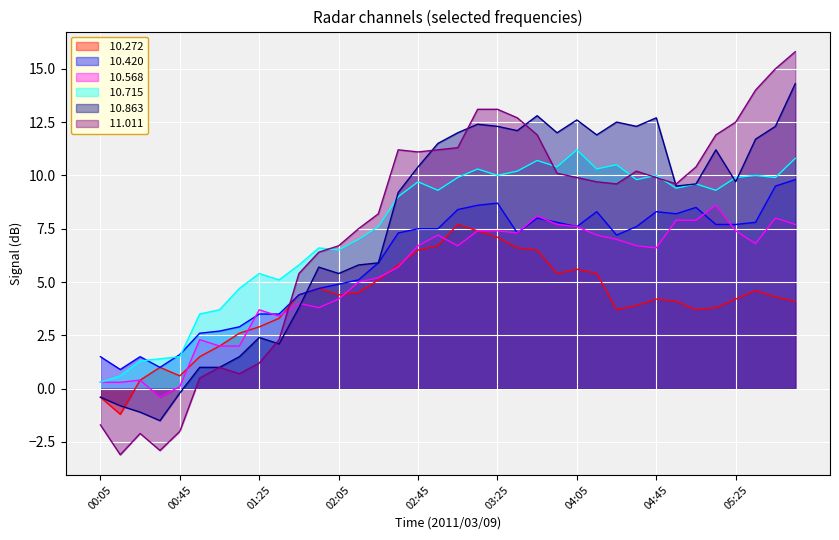

True or false:  10.863 has a value of 12.7 at 05:25.

False